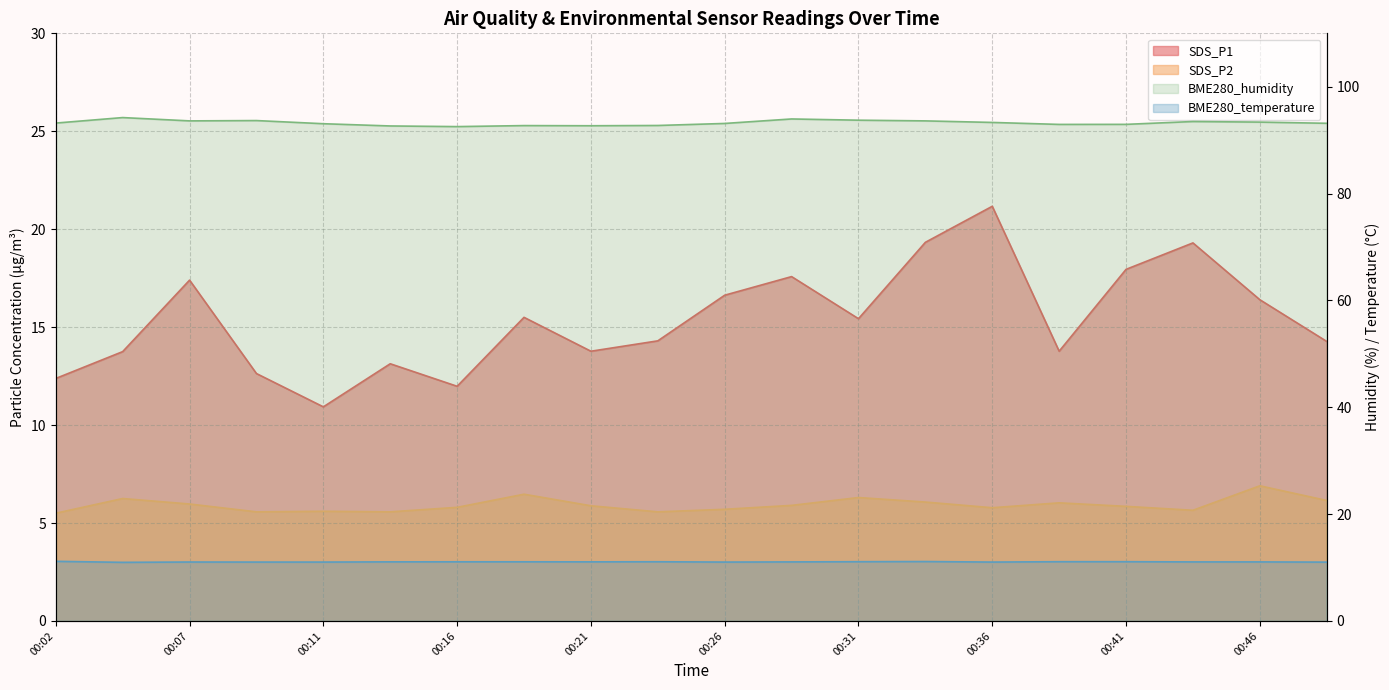

In SDS_P2, how many points are higher than both neighbors (excluding endpoints)?

6